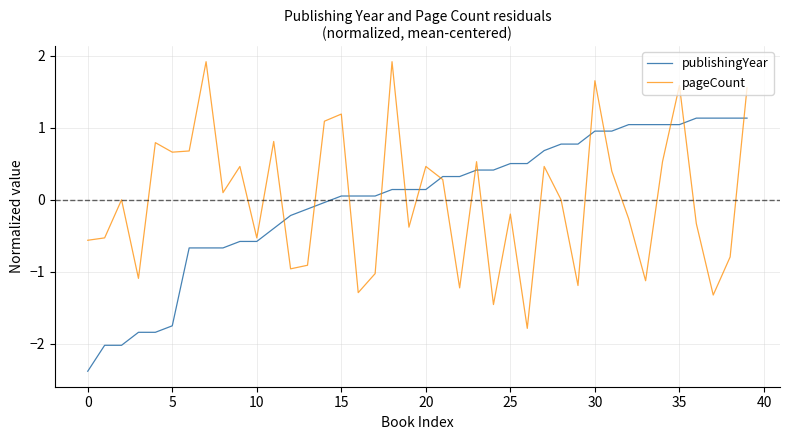

After their last crossing, which series has the higher values: pageCount or publishingYear?

pageCount